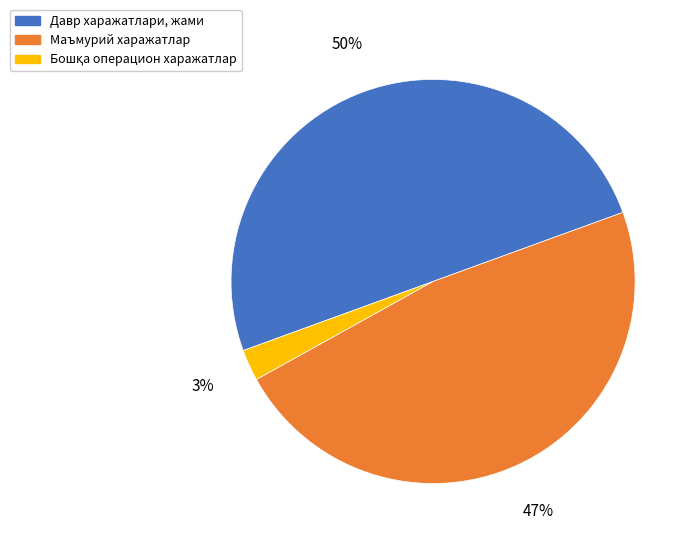

To the nearest percent, what portion does Маъмурий харажатлар represent?

47%